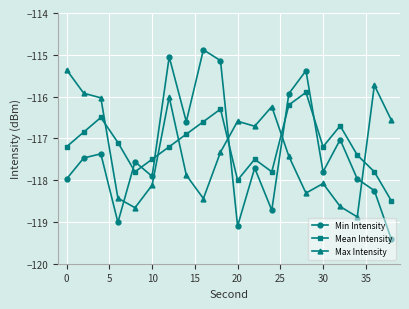

What is the maximum value for Max Intensity?

-115.4